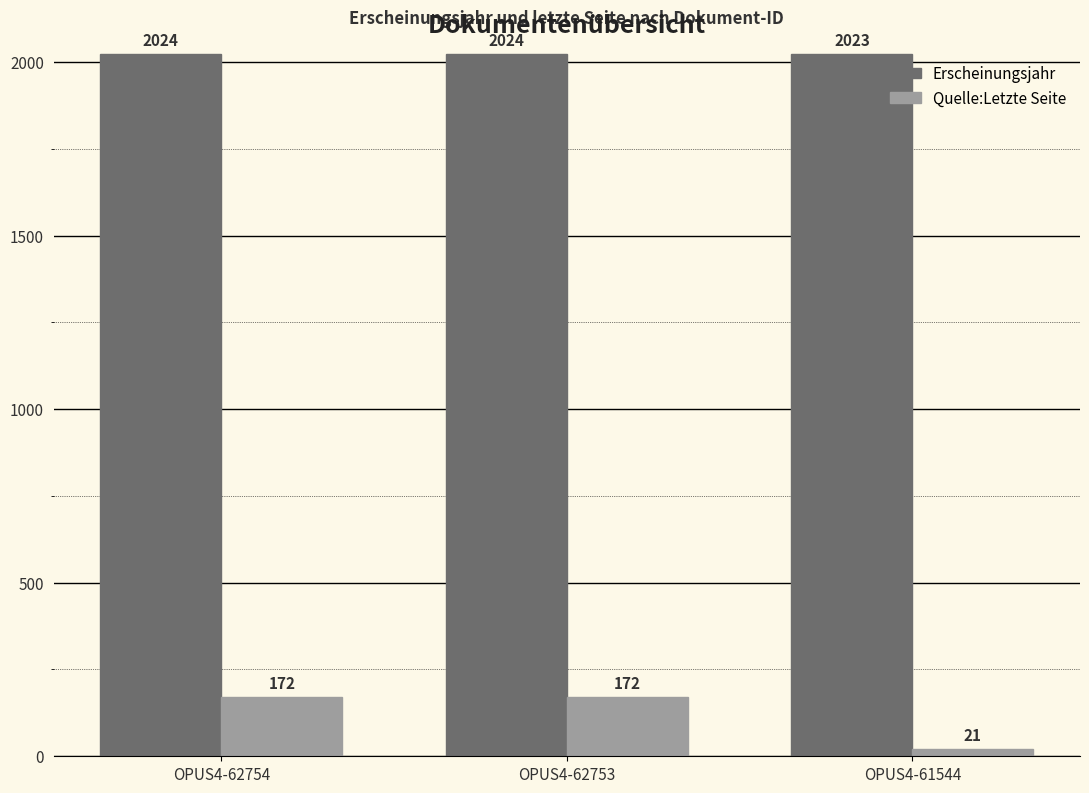

The Quelle:Letzte Seite series shows 172 at OPUS4-62754. True or false?

True